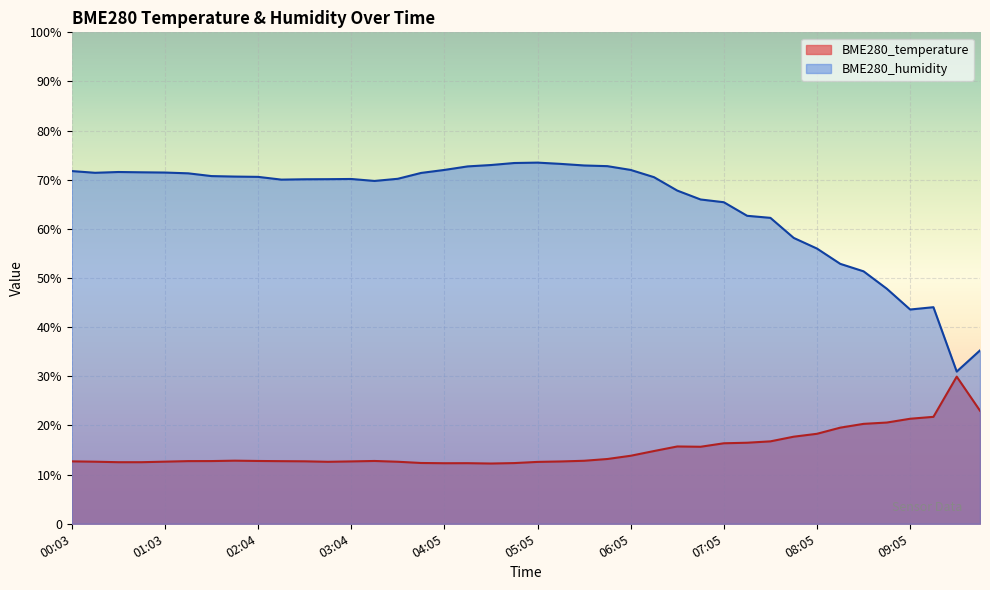

At which category does the chart reach its minimum across all series?

04:35